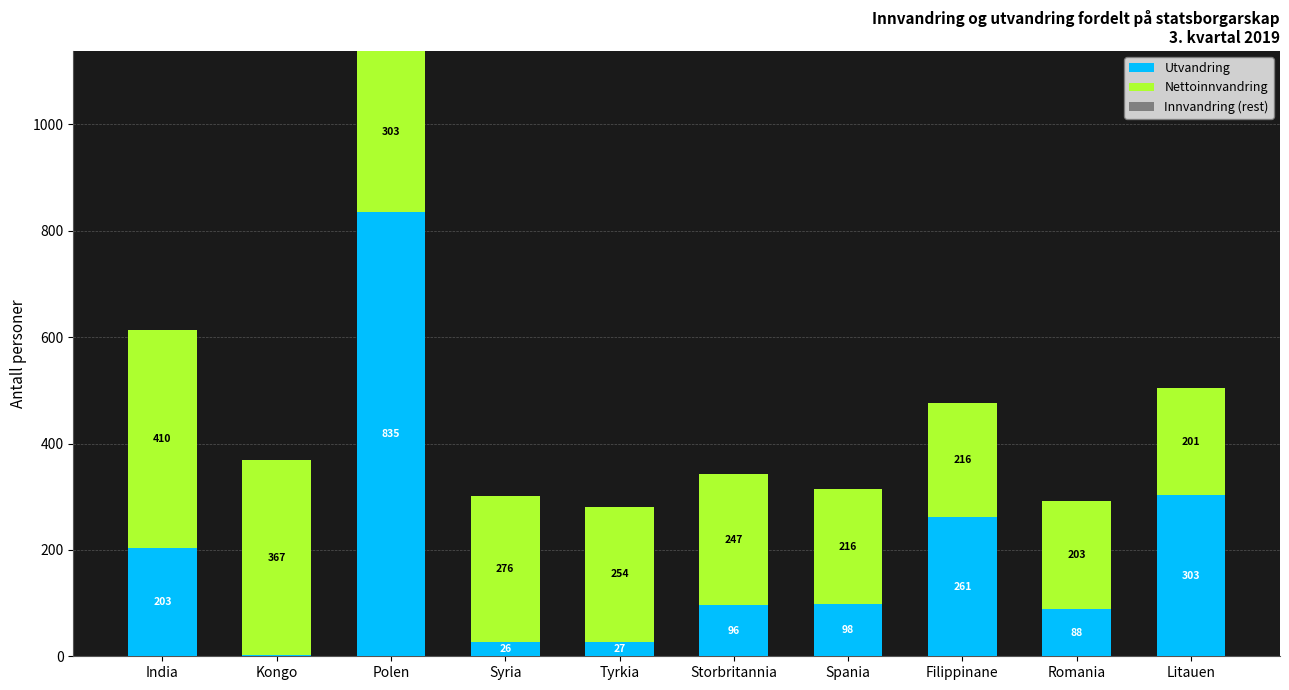

The value of Utvandring at Litauen is 303. True or false?

True